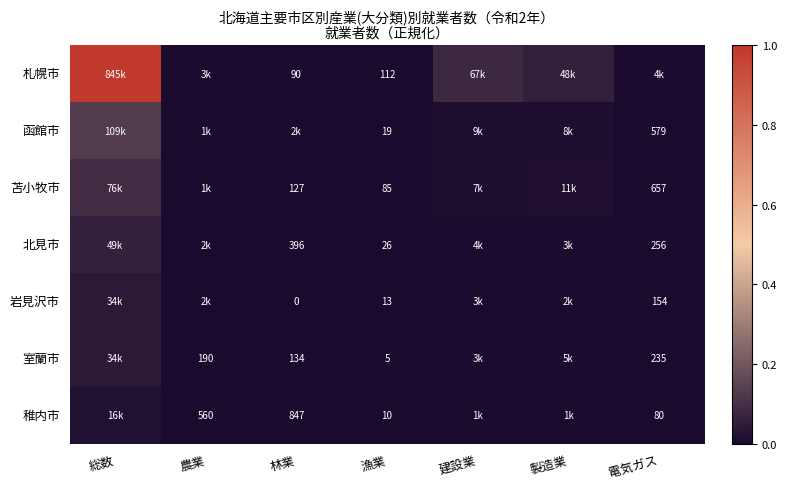

At 漁業, list the series in order from largest to smallest.

札幌市, 苫小牧市, 北見市, 函館市, 岩見沢市, 稚内市, 室蘭市